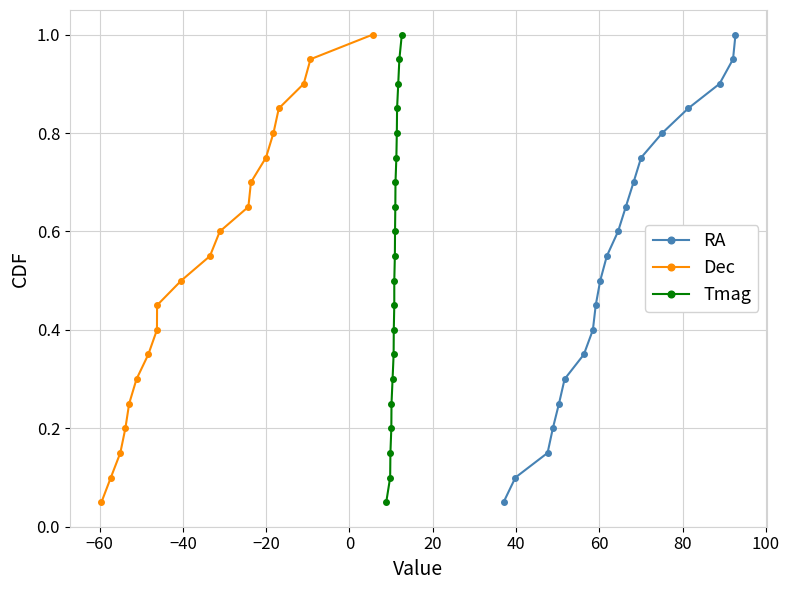

Reading right to left, list all the values displayed in this chart.

RA: 1.0	0.9	0.9	0.8	0.8	0.8	0.7	0.7	0.6	0.6	0.5	0.5	0.4	0.3	0.3	0.2	0.2	0.1	0.1	0.1
Dec: 1.0	0.9	0.9	0.8	0.8	0.8	0.7	0.7	0.6	0.6	0.5	0.5	0.4	0.3	0.3	0.2	0.2	0.1	0.1	0.1
Tmag: 1.0	0.9	0.9	0.8	0.8	0.8	0.7	0.7	0.6	0.6	0.5	0.5	0.4	0.3	0.3	0.2	0.2	0.1	0.1	0.1